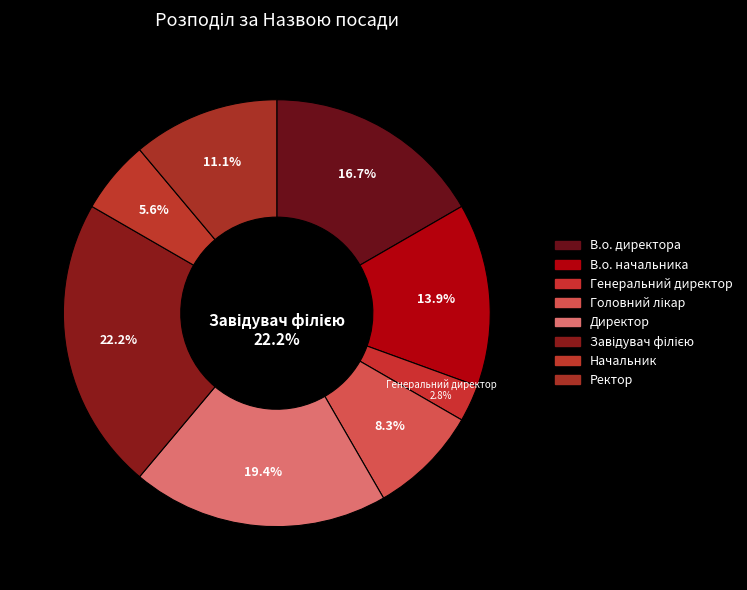

Which slice is the largest?

Завідувач філією